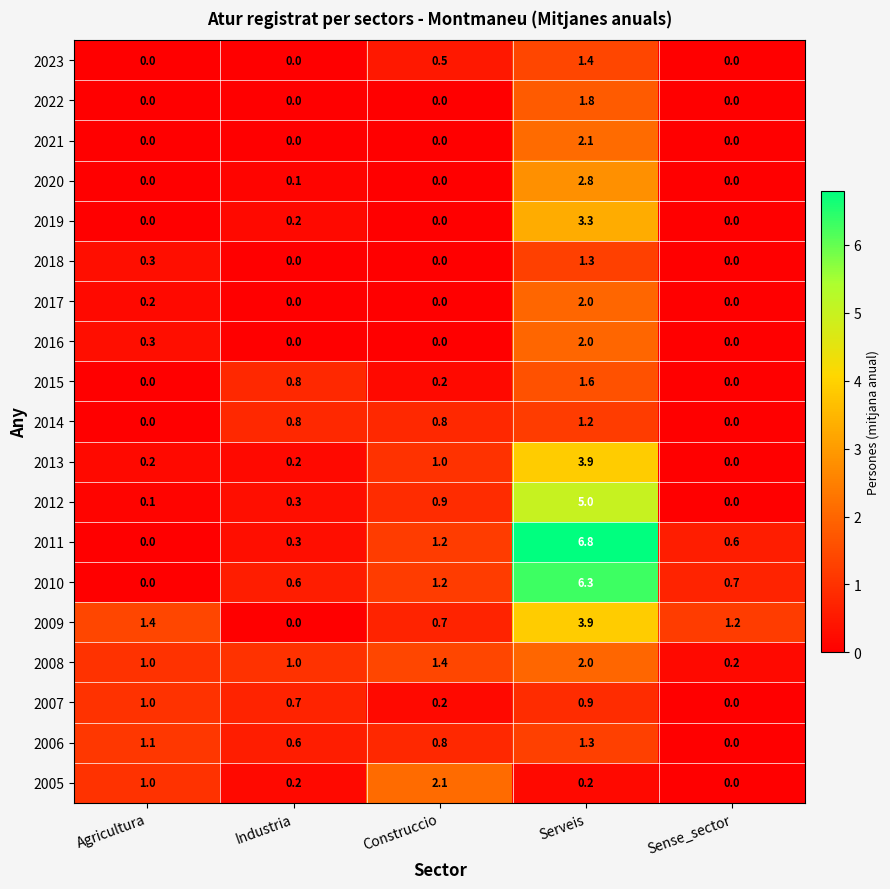

What value does the 2008 series have at Agricultura?

1.0